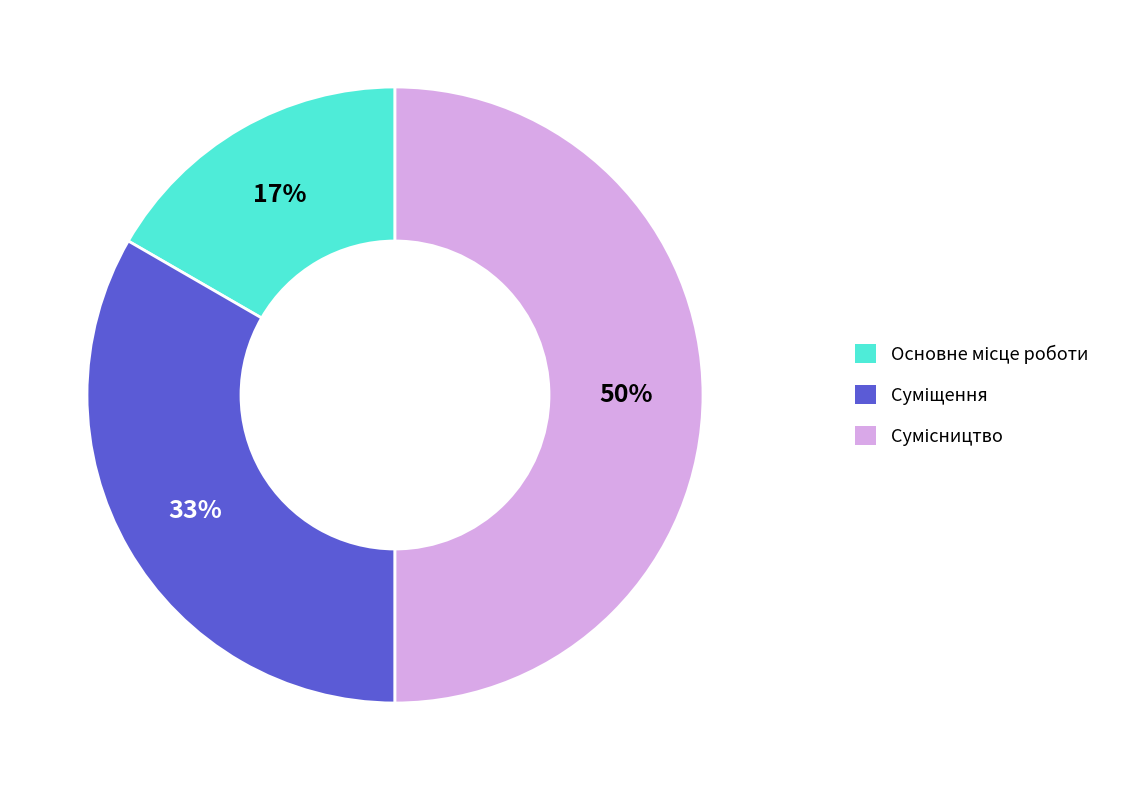

To the nearest percent, what is the difference between the largest and smallest slice percentages?

33%